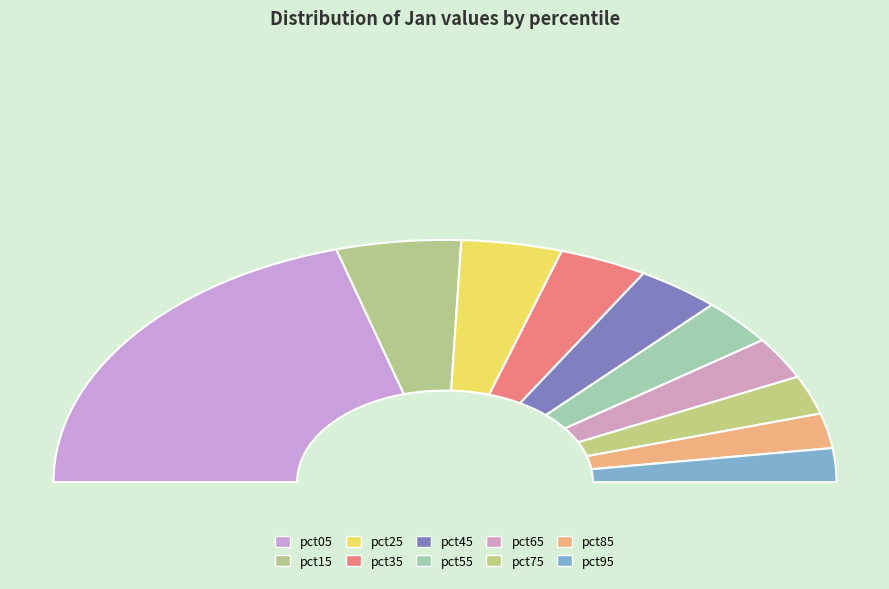

Which slice is the smallest?

pct95